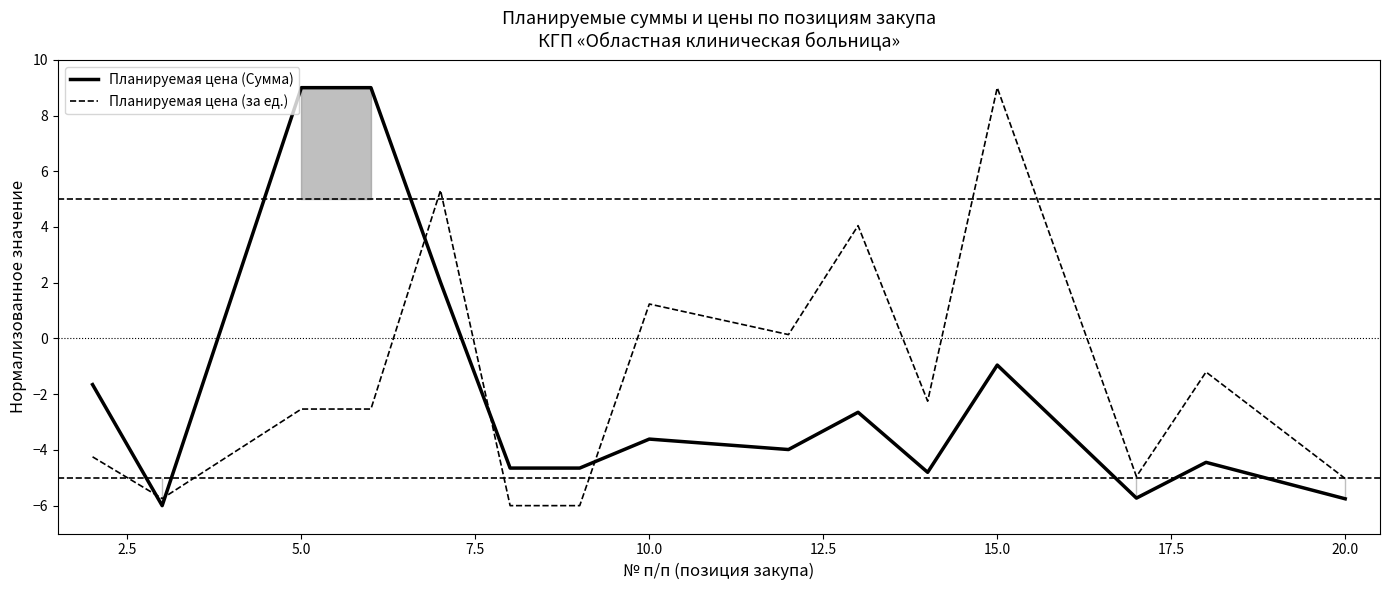

Which series ends up on top after the final intersection of Планируемая цена (за ед.) and Планируемая цена (Сумма)?

Планируемая цена (за ед.)